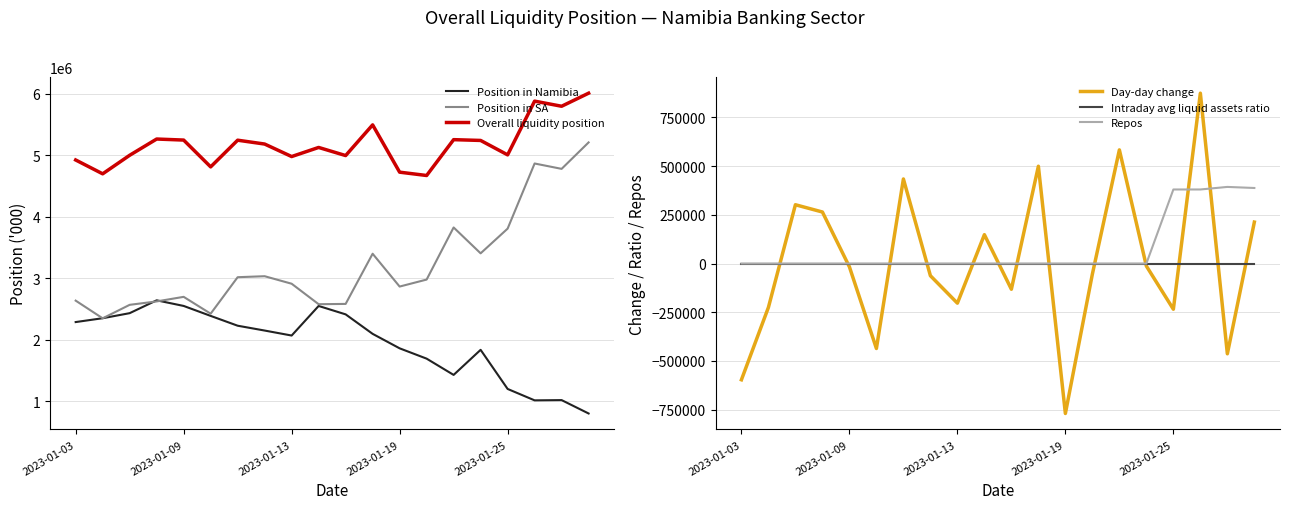

Which series has the largest total across all categories?

Overall liquidity position